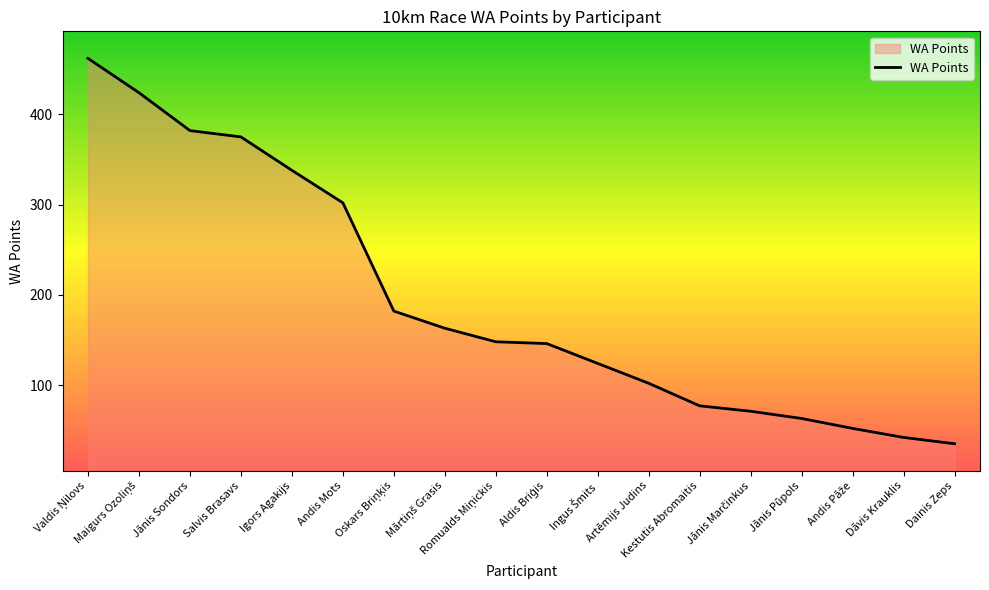

What is the smallest value displayed?

35